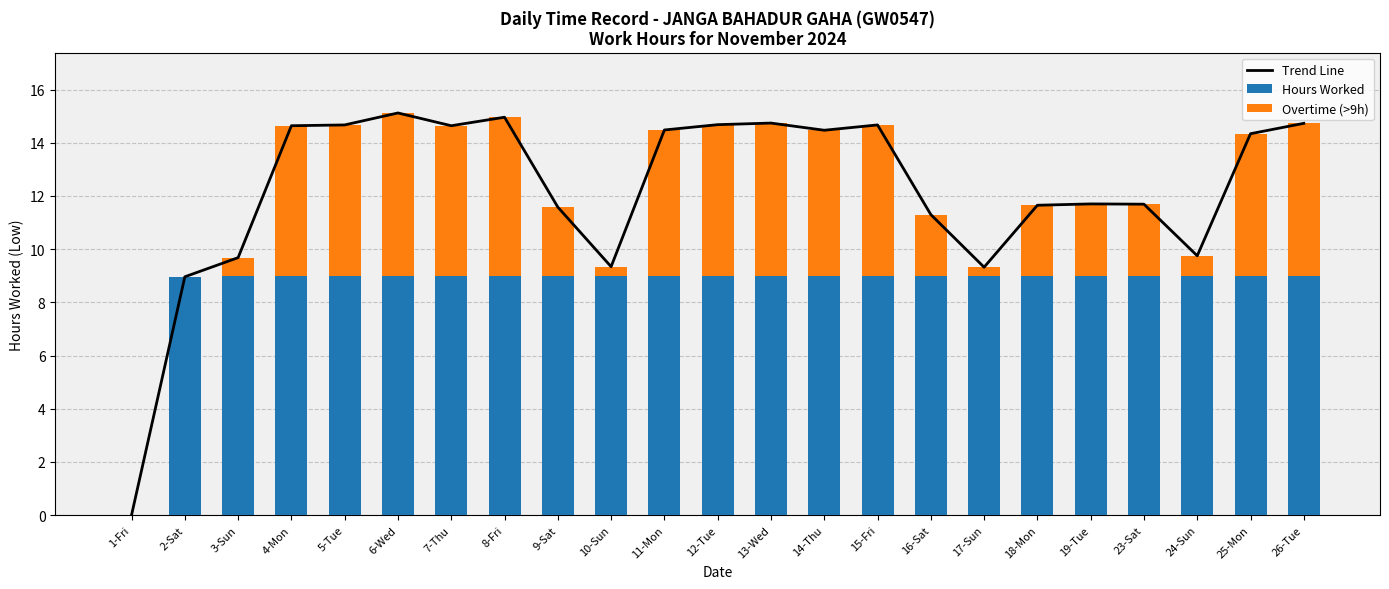

What is the difference between the maximum and minimum values in the Overtime (>9h) series?

6.1